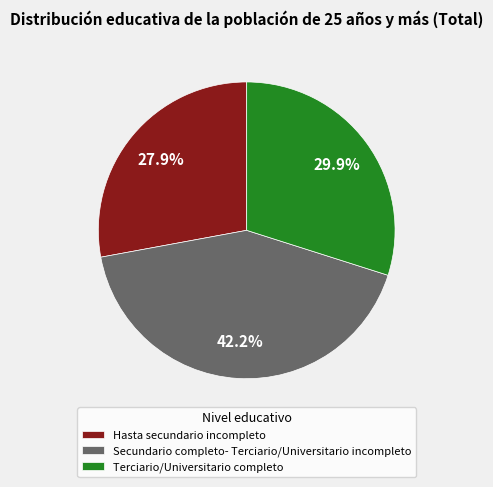

Is the sum of Hasta secundario incompleto and Terciario/Universitario completo greater than half?

Yes